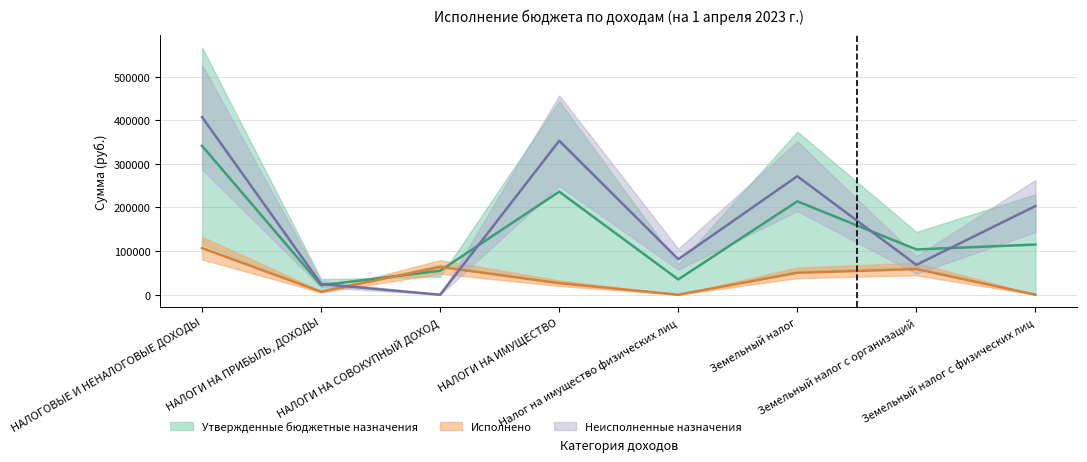

List the labels in order of Неисполненные назначения value, smallest first.

НАЛОГИ НА СОВОКУПНЫЙ ДОХОД, НАЛОГИ НА ПРИБЫЛЬ, ДОХОДЫ, Земельный налог с организаций, Налог на имущество физических лиц, Земельный налог с физических лиц, Земельный налог, НАЛОГИ НА ИМУЩЕСТВО, НАЛОГОВЫЕ И НЕНАЛОГОВЫЕ ДОХОДЫ